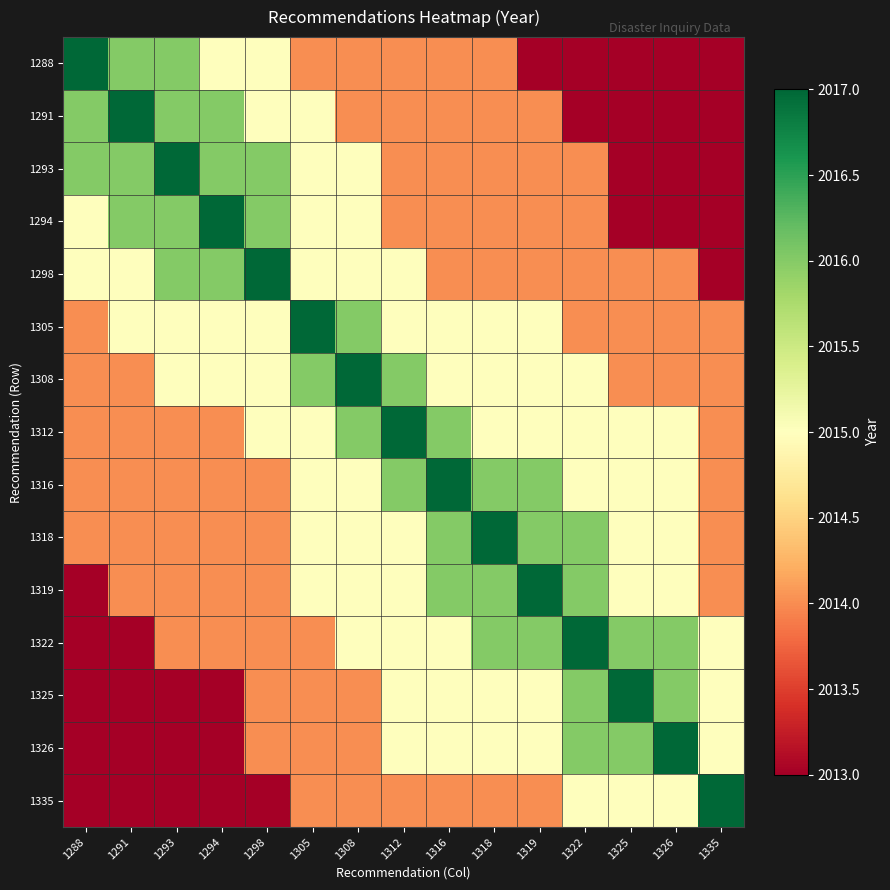

Which series has the widest spread of values?

1288